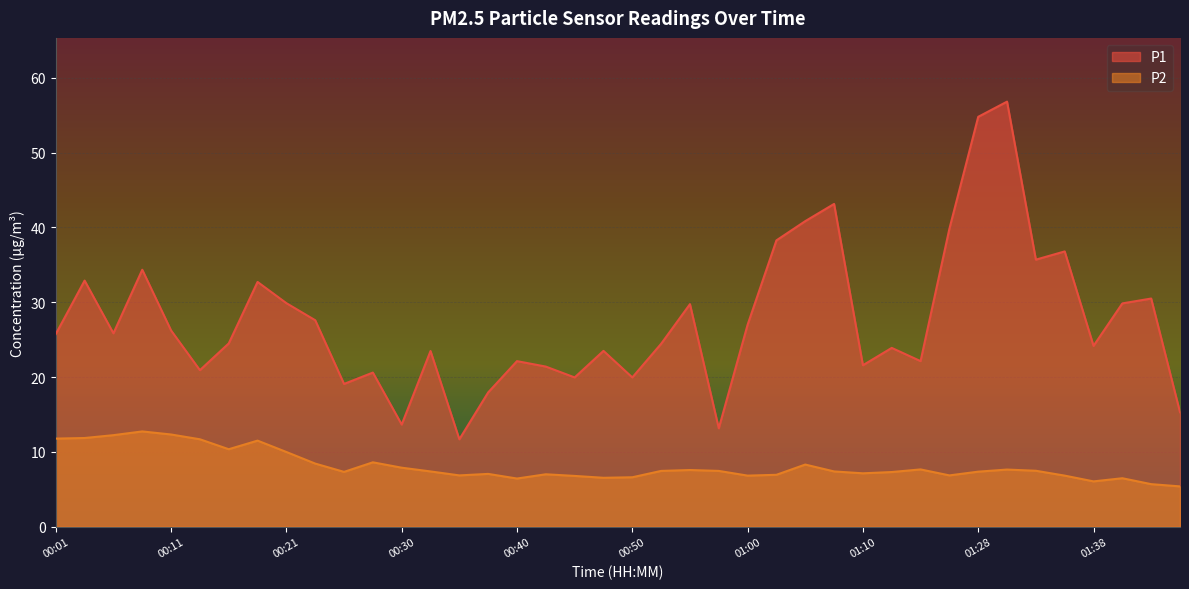

What is the greatest value displayed?

56.8